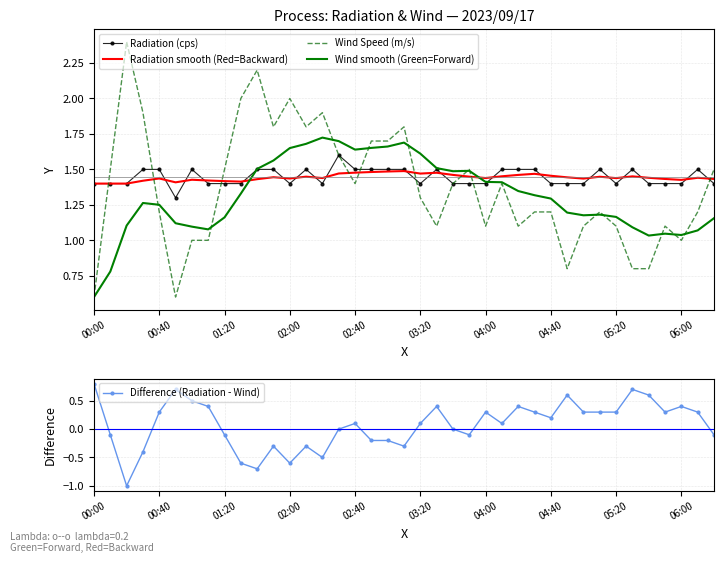

List the series in order of their peak value, highest first.

Wind Speed (m/s), Wind smooth (Green=Forward), Radiation (cps), Radiation smooth (Red=Backward), Difference (Radiation - Wind)